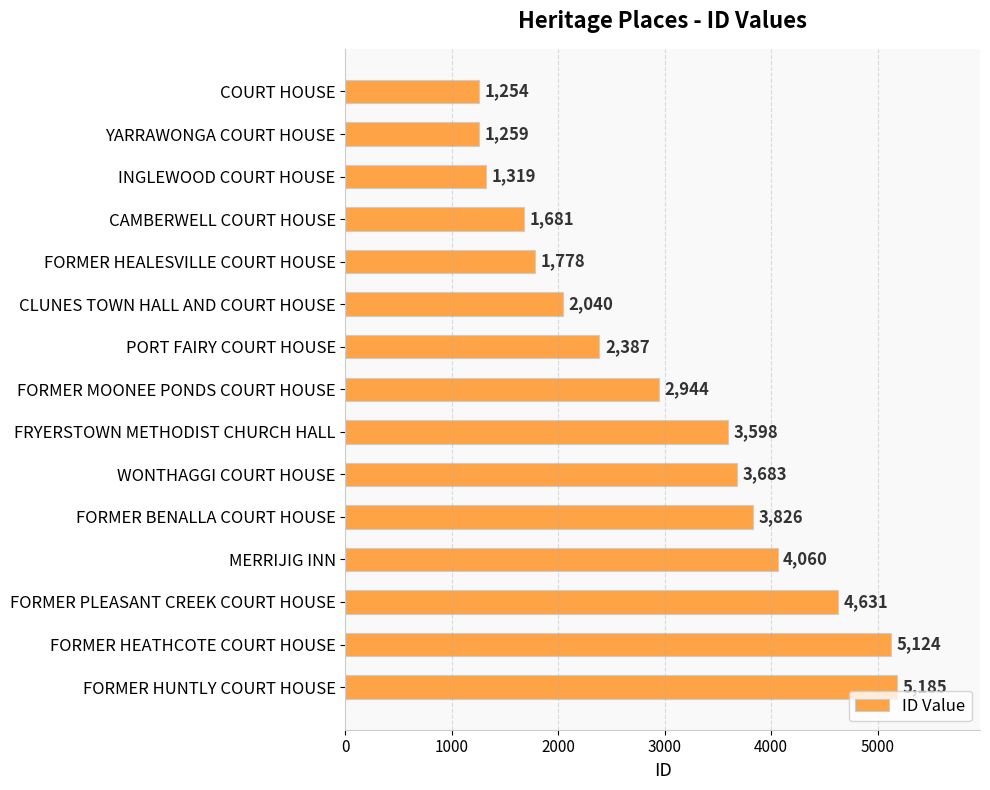

The chart shows a value of 666 at FORMER MOONEE PONDS COURT HOUSE. True or false?

False